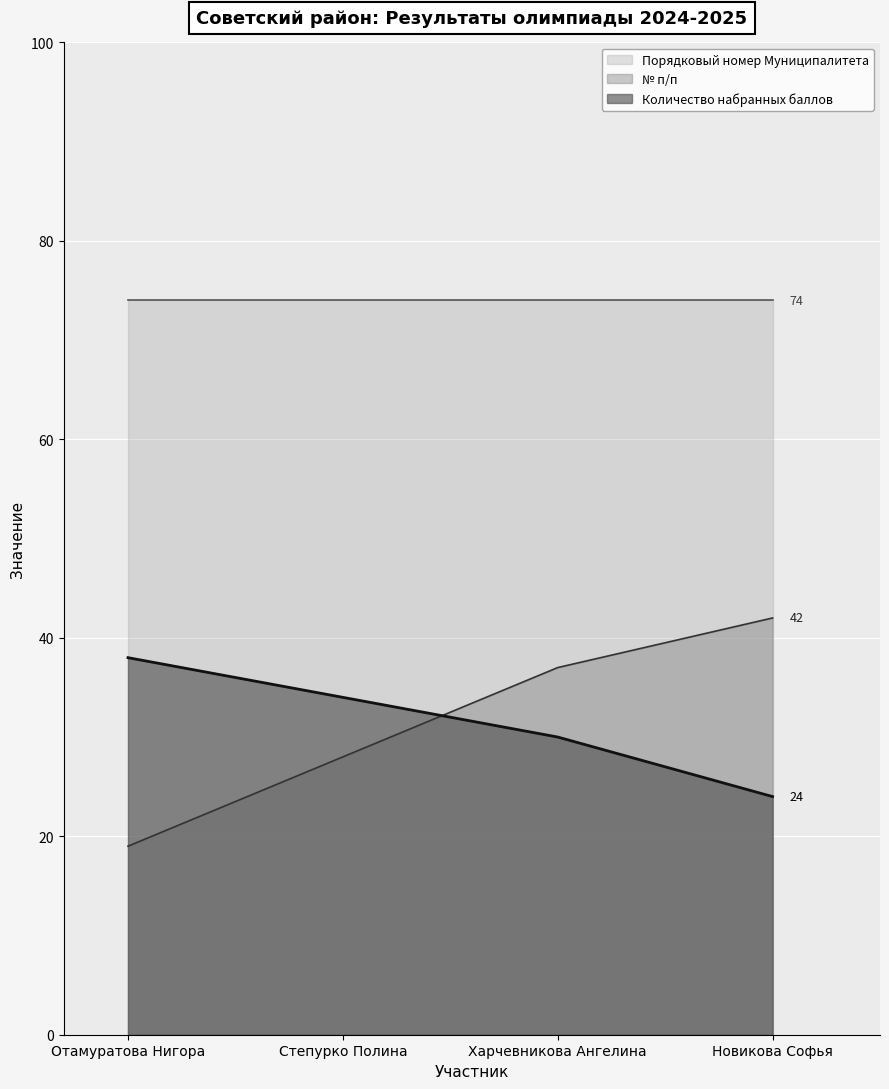

Which category has the lowest value in the № п/п series?

Отамуратова Нигора